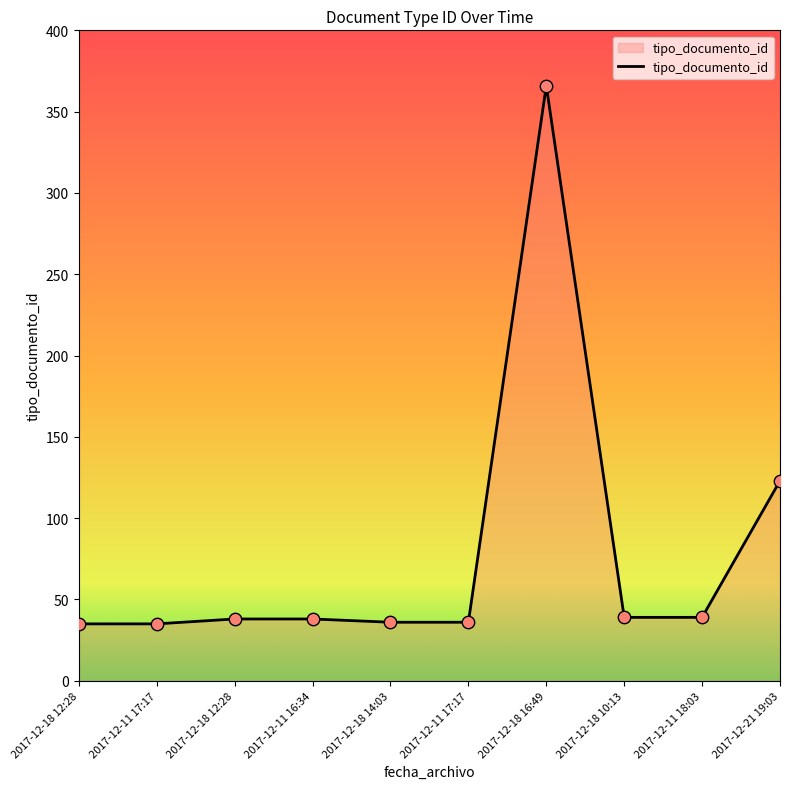

What is the change in value from 2017-12-11 17:17 to 2017-12-11 16:34?

+3